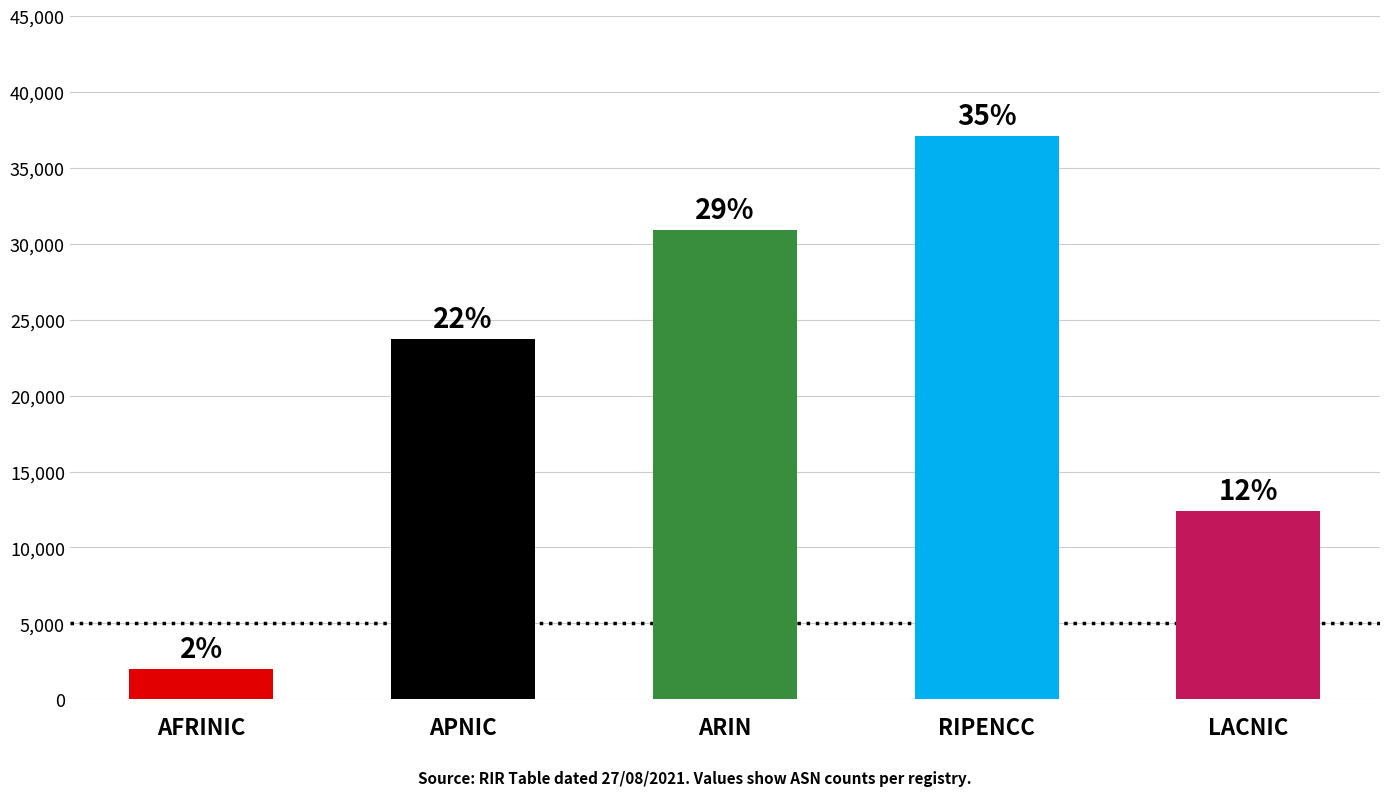

What is the label of the 3rd bar from the left?

ARIN